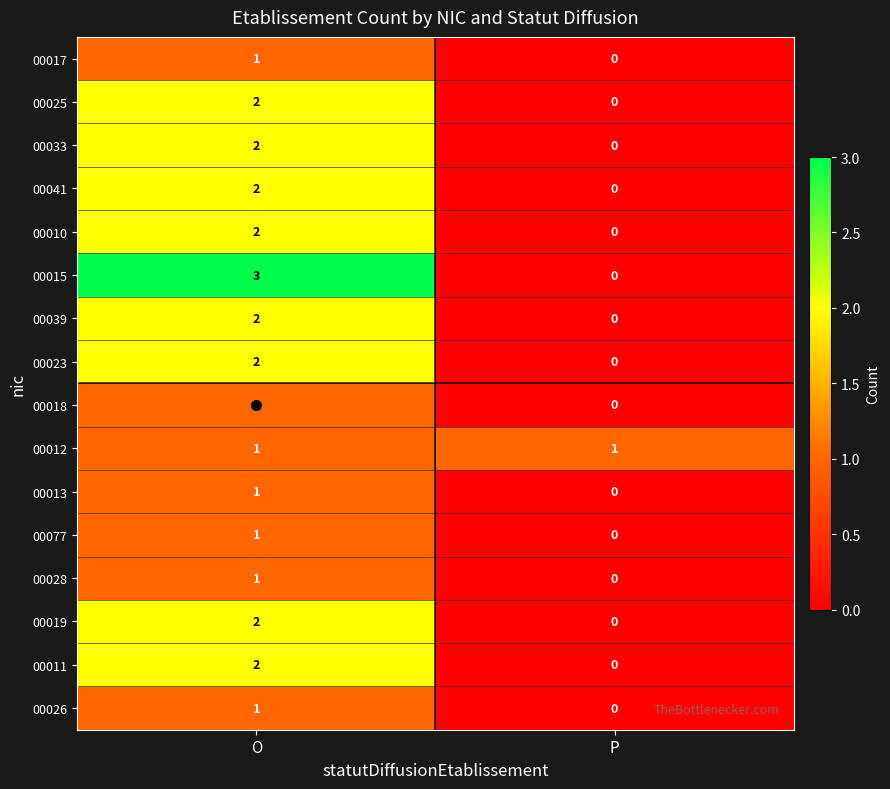

Between O and P, which series saw the biggest shift?

00015